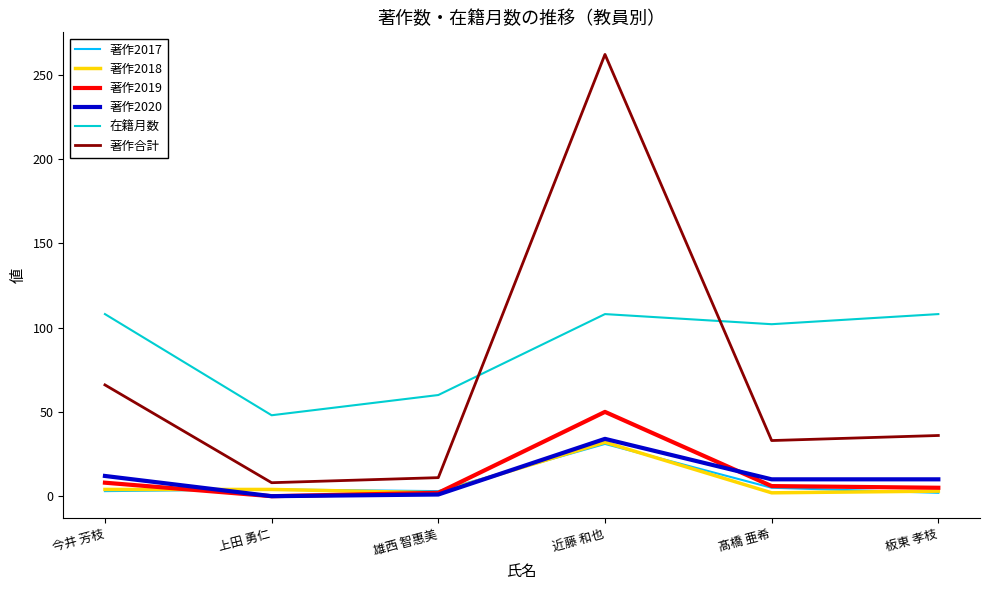

What is the sum of all 著作2017 values?

48